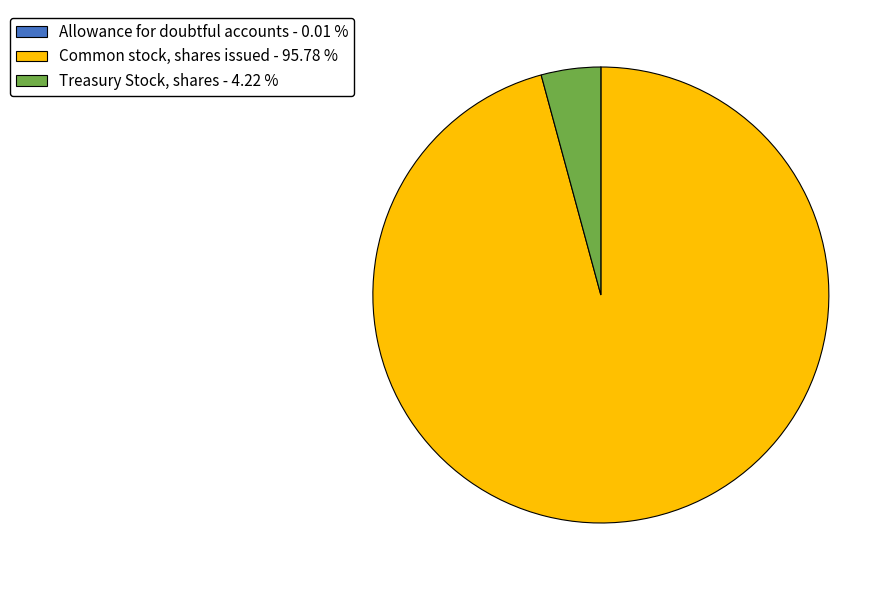

Combined, do Common stock, shares issued - 95.78 % and Treasury Stock, shares - 4.22 % account for over 50%?

Yes